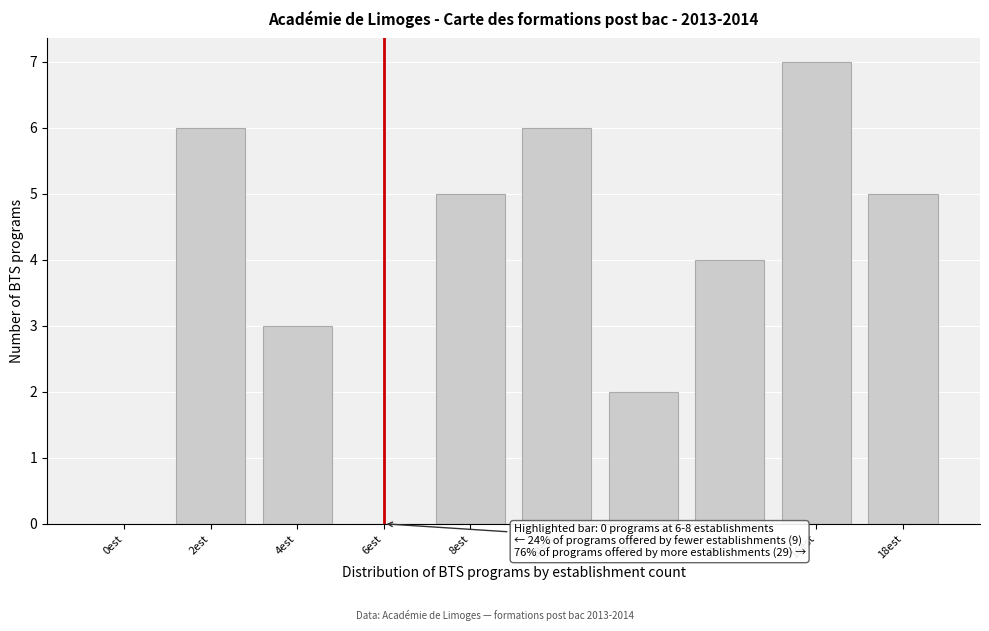

Reading left to right, list all the values displayed in this chart.

0est=0	2est=6	4est=3	6est=0	8est=5	10est=6	12est=2	14est=4	16est=7	18est=5